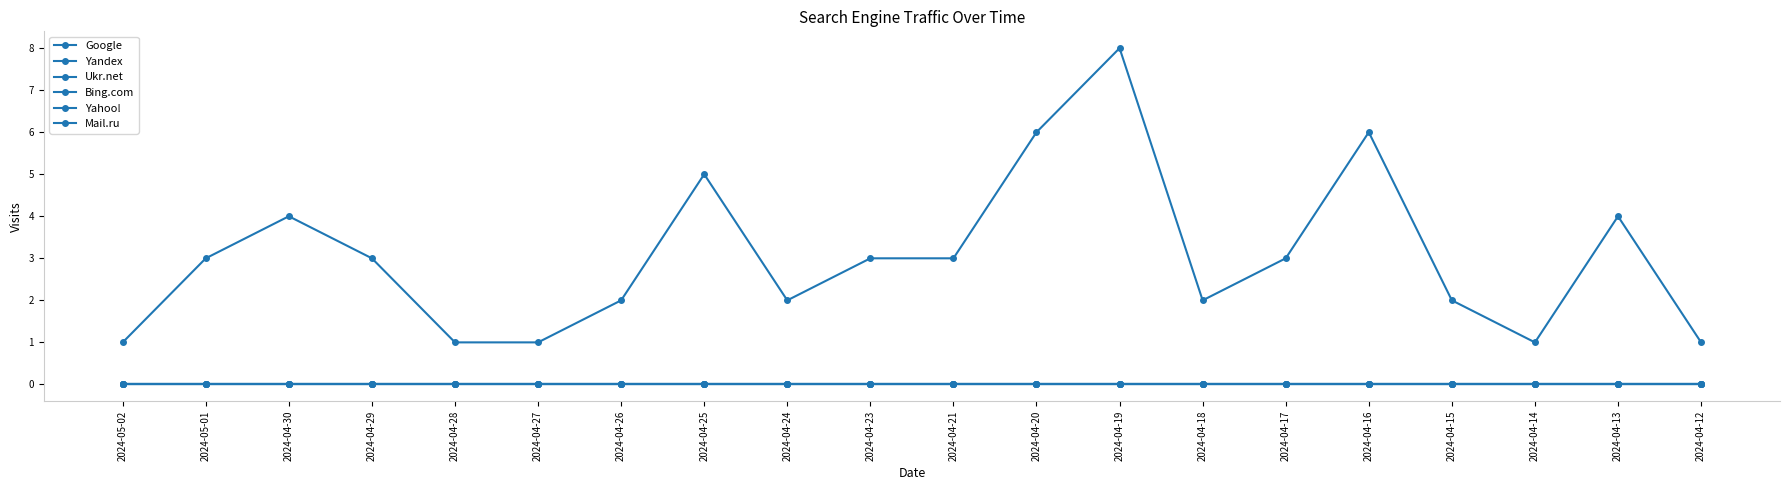

At which label is Google closest to 4?

2024-04-30